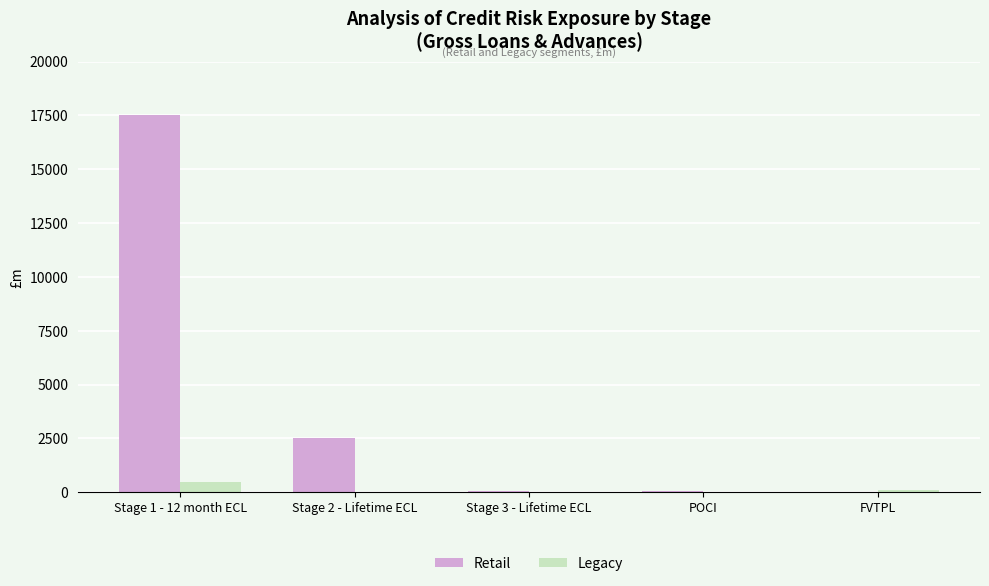

What value does the Retail series have at POCI?

53.3